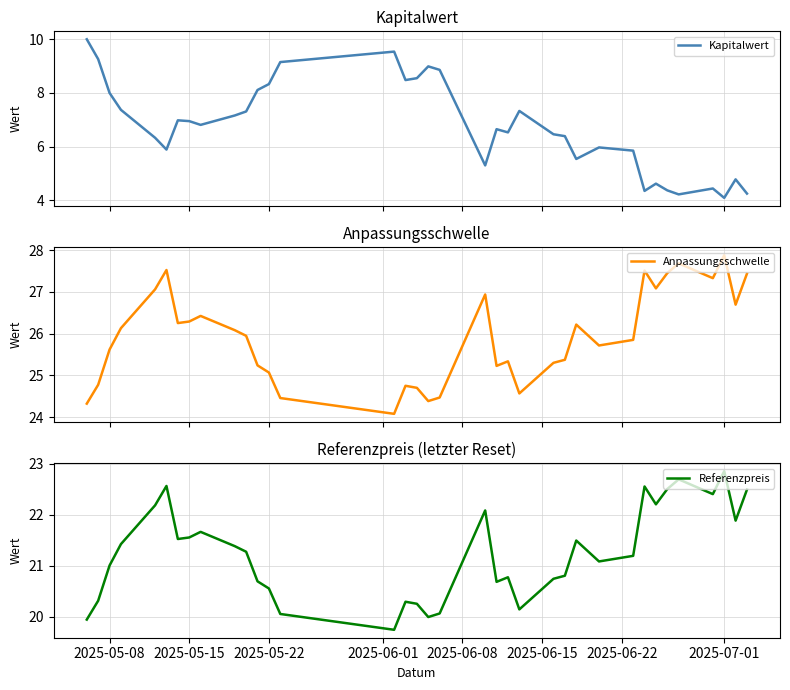

True or false: Kapitalwert and Anpassungsschwelle cross at least once.

False